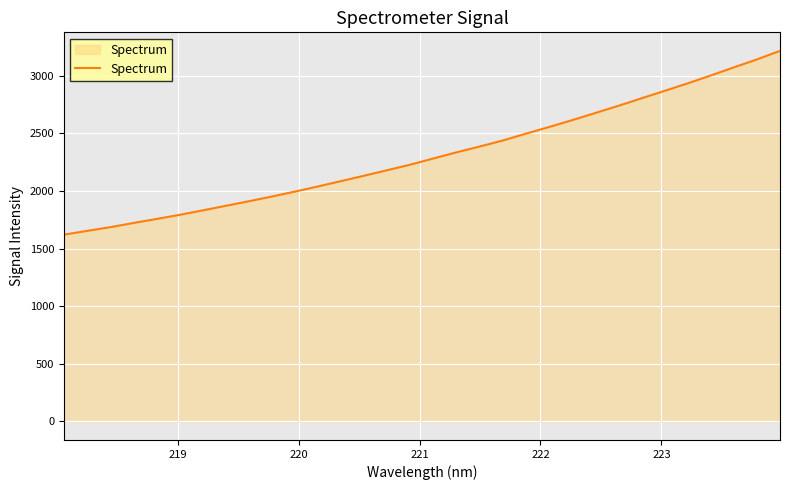

What is the difference between the maximum and minimum values?

1595.4